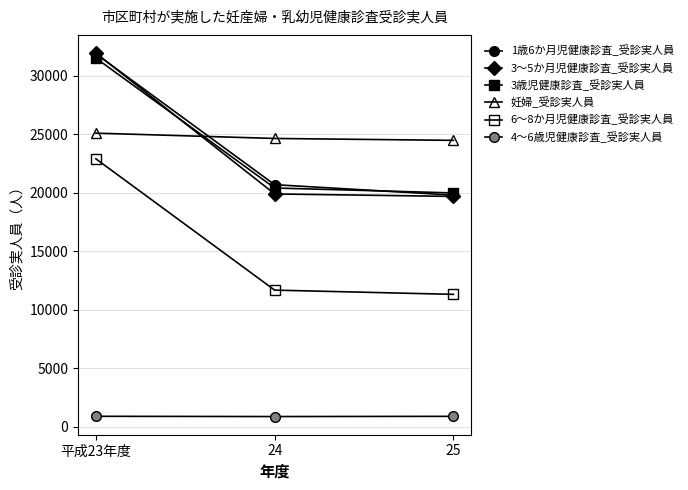

What is the label of the 1st point from the right?

25